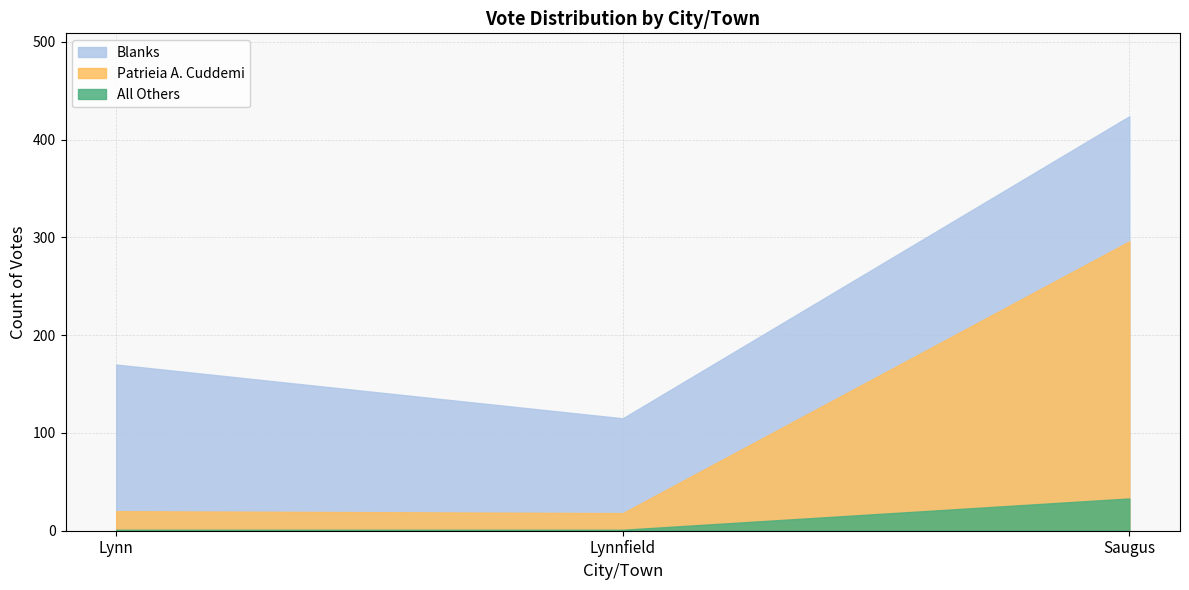

Reading left to right, what are all the values shown in this chart?

Patrieia A. Cuddemi: Lynn=19	Lynnfield=17	Saugus=263
All Others: Lynn=1	Lynnfield=1	Saugus=33
Blanks: Lynn=170	Lynnfield=115	Saugus=424